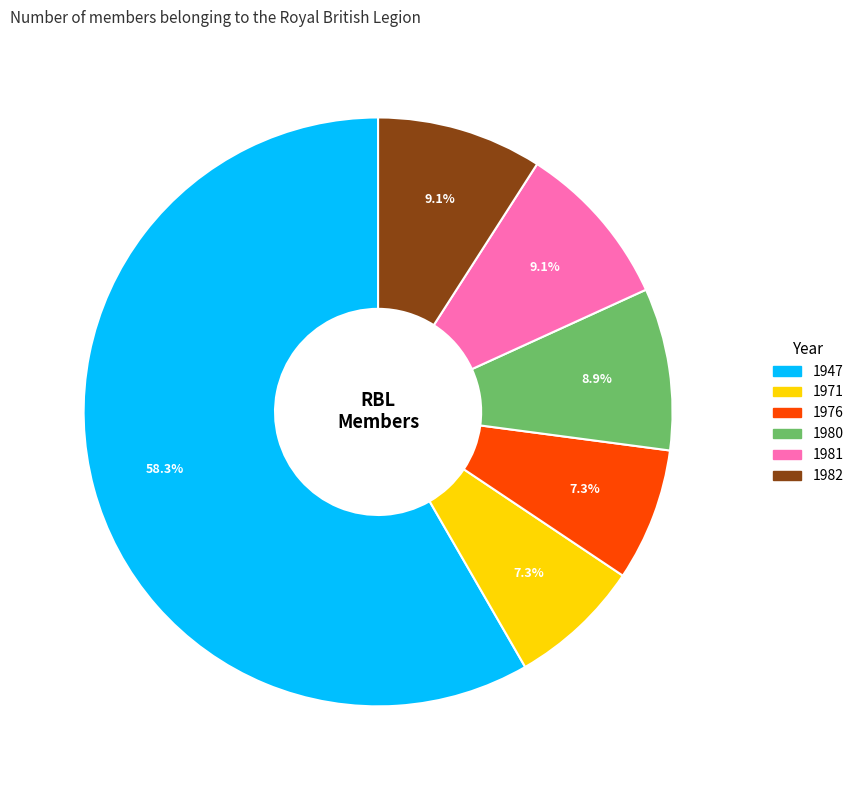

Do 1980 and 1947 together represent more than half of the pie?

Yes